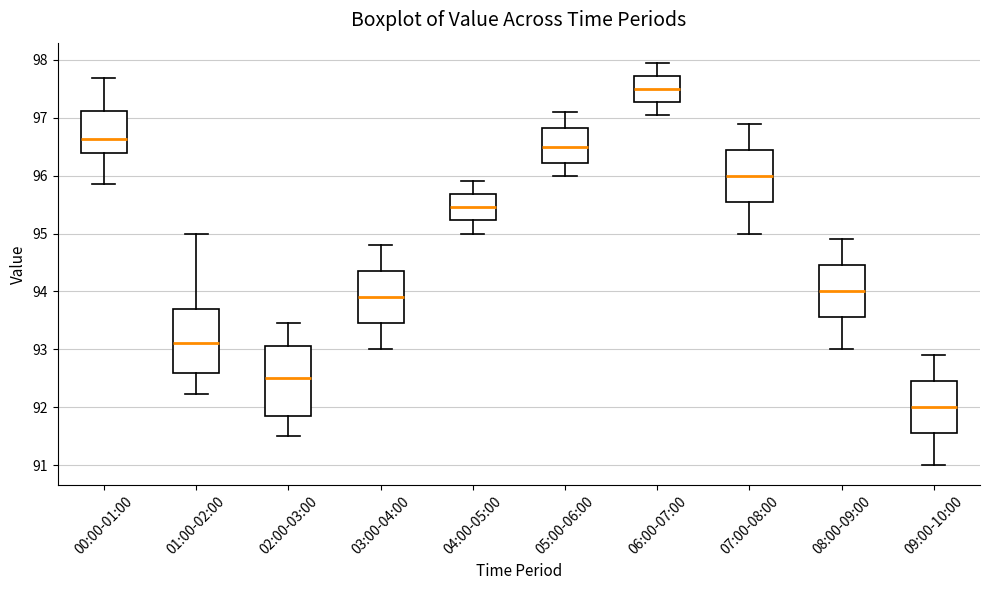

Reading left to right, read every box against the y-axis: the position of its median line, the range the box covers, and the ends of its whiskers. The values are not printed on the chart, so give them approximately, as read against the axis.

00:00-01:00: median 96.6, box 96.4 to 97.1, whiskers 95.9 to 97.7
01:00-02:00: median 93.1, box 92.6 to 93.7, whiskers 92.2 to 95.0
02:00-03:00: median 92.5, box 91.9 to 93.1, whiskers 91.5 to 93.5
03:00-04:00: median 93.9, box 93.5 to 94.4, whiskers 93.0 to 94.8
04:00-05:00: median 95.5, box 95.2 to 95.7, whiskers 95.0 to 95.9
05:00-06:00: median 96.5, box 96.2 to 96.8, whiskers 96.0 to 97.1
06:00-07:00: median 97.5, box 97.3 to 97.7, whiskers 97.1 to 98.0
07:00-08:00: median 96.0, box 95.6 to 96.5, whiskers 95.0 to 96.9
08:00-09:00: median 94.0, box 93.6 to 94.5, whiskers 93.0 to 94.9
09:00-10:00: median 92.0, box 91.6 to 92.5, whiskers 91.0 to 92.9